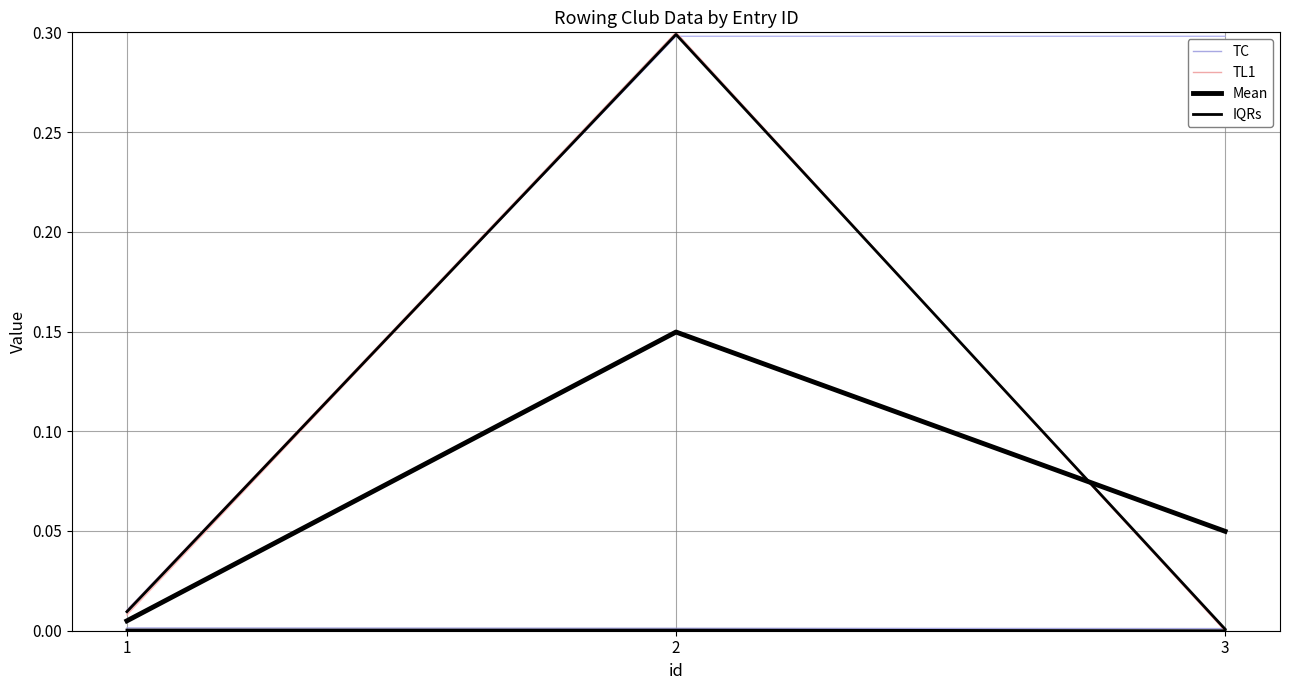

Does the chart display data point markers on the line(s)?

No